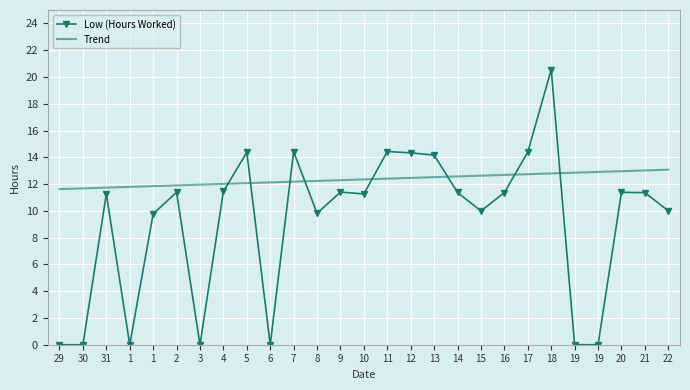

List the series in order of their overall mean, highest first.

Trend, Low (Hours Worked)